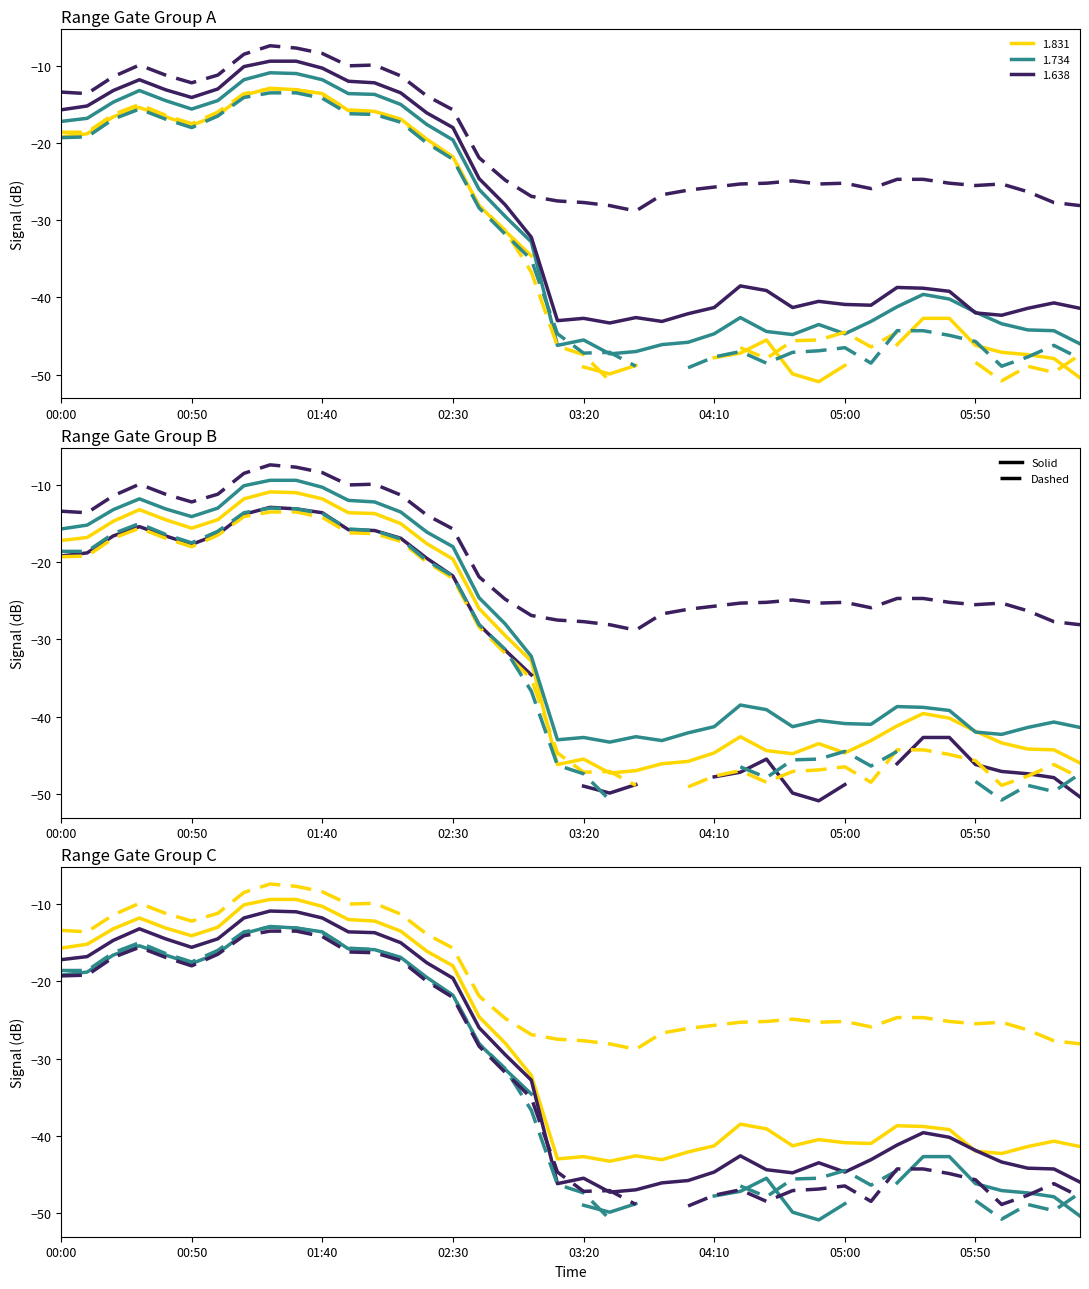

True or false: 1.348 dashed has more than 0 interior local peaks.

True